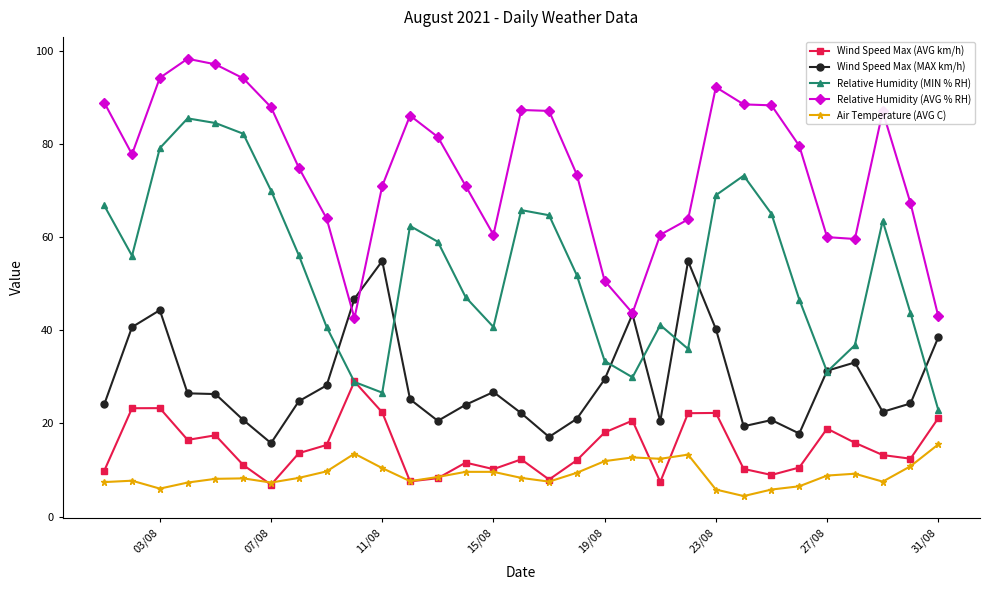

Which series has the widest spread of values?

Relative Humidity (MIN % RH)